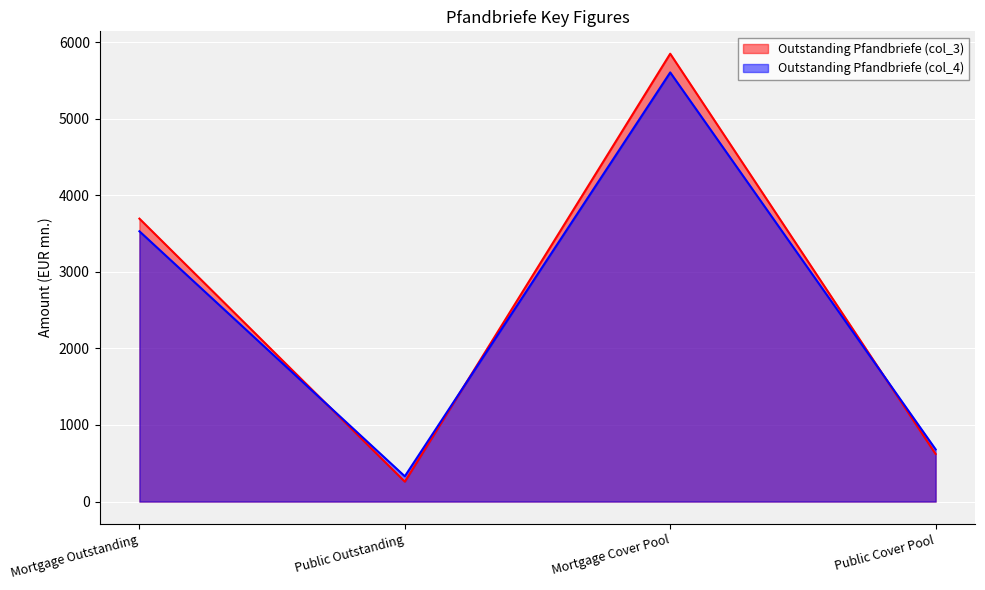

Which series ends up on top after the final intersection of Outstanding Pfandbriefe (col_4) and Outstanding Pfandbriefe (col_3)?

Outstanding Pfandbriefe (col_4)